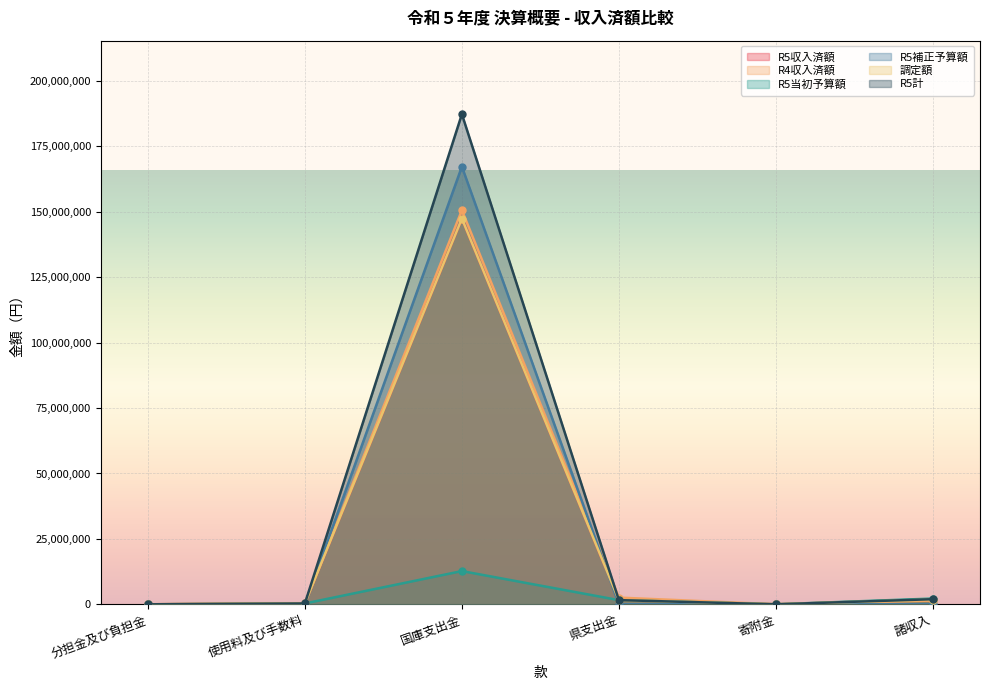

What is the value of the R5収入済額 point at the 3rd from the left?

147432618